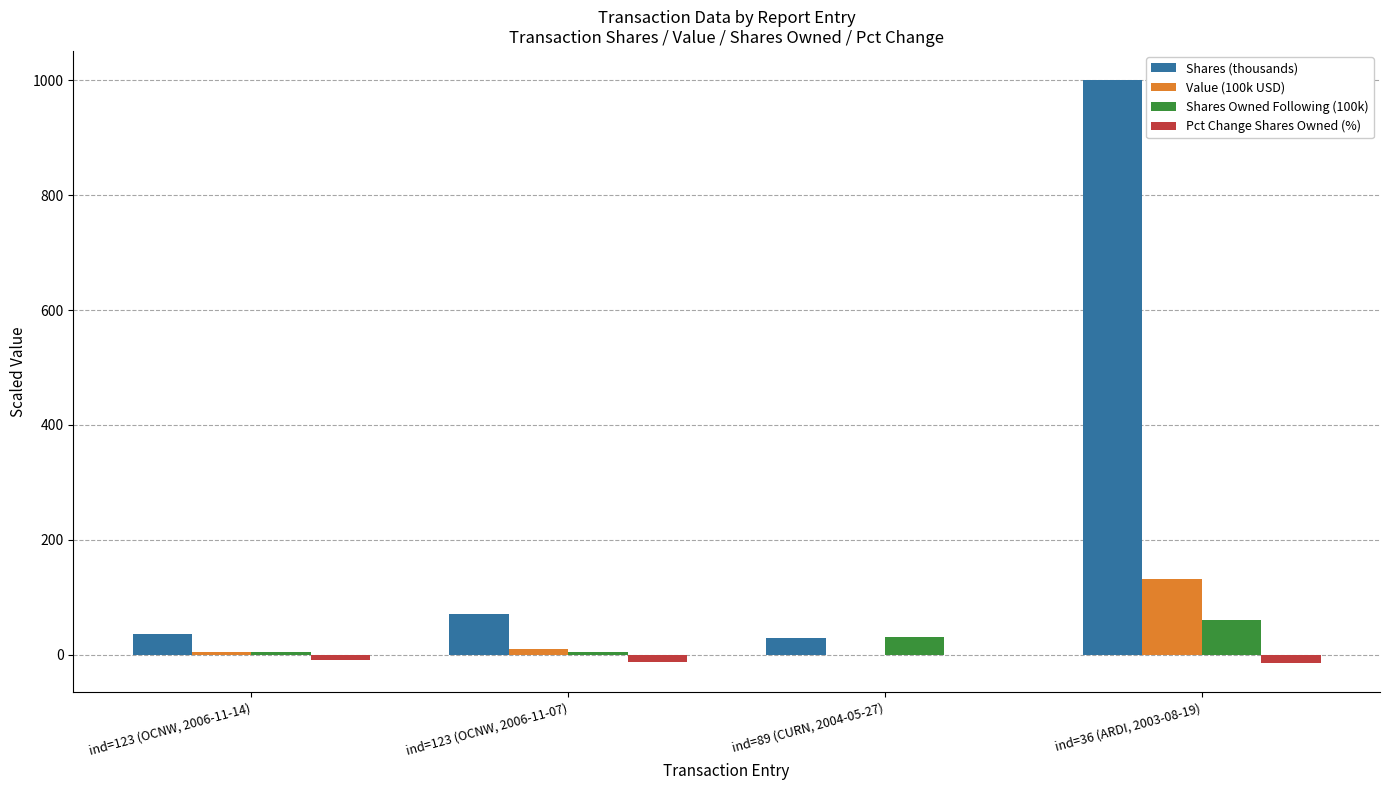

Between ind=123 (OCNW, 2006-11-07) and ind=36 (ARDI, 2003-08-19), which series saw the biggest shift?

Shares (thousands)